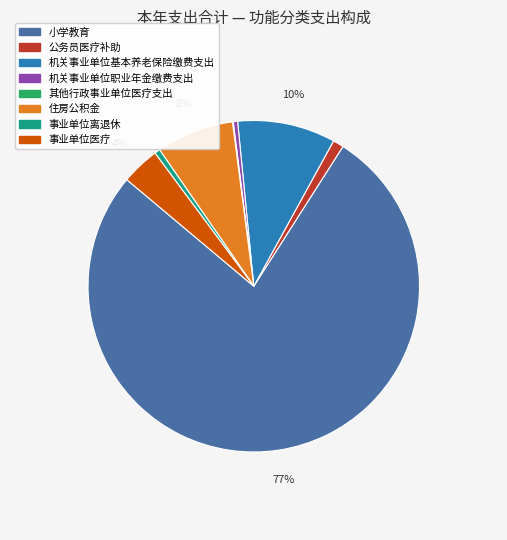

To the nearest percent, what portion does 公务员医疗补助 represent?

1%